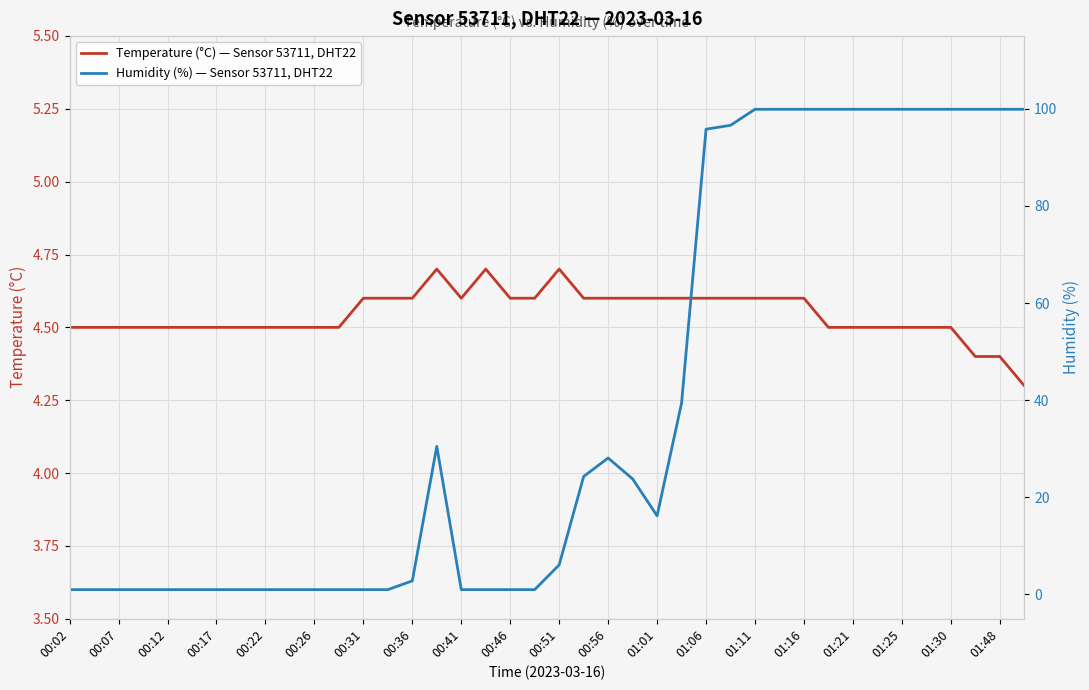

List the series in order of their overall mean, highest first.

Humidity (%) — Sensor 53711, DHT22, Temperature (°C) — Sensor 53711, DHT22